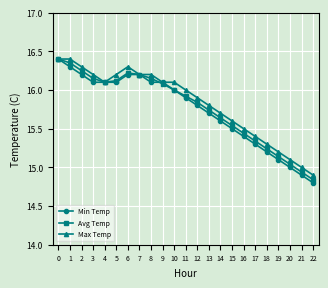

Rank the series at 13 from highest to lowest value.

Max Temp, Avg Temp, Min Temp